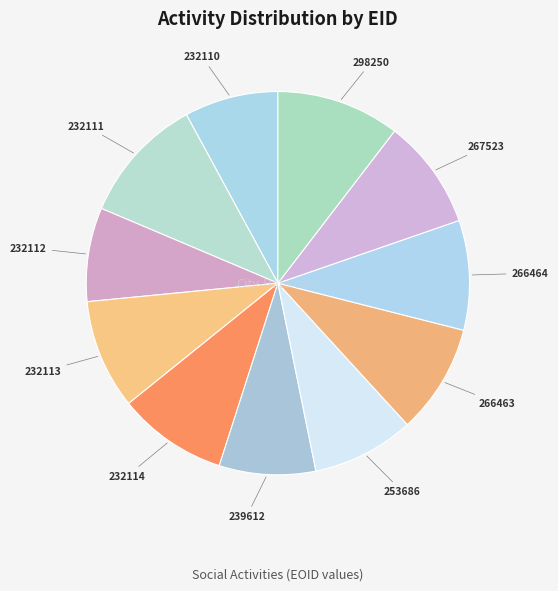

The 232114 slice represents 9% of the pie. True or false?

True